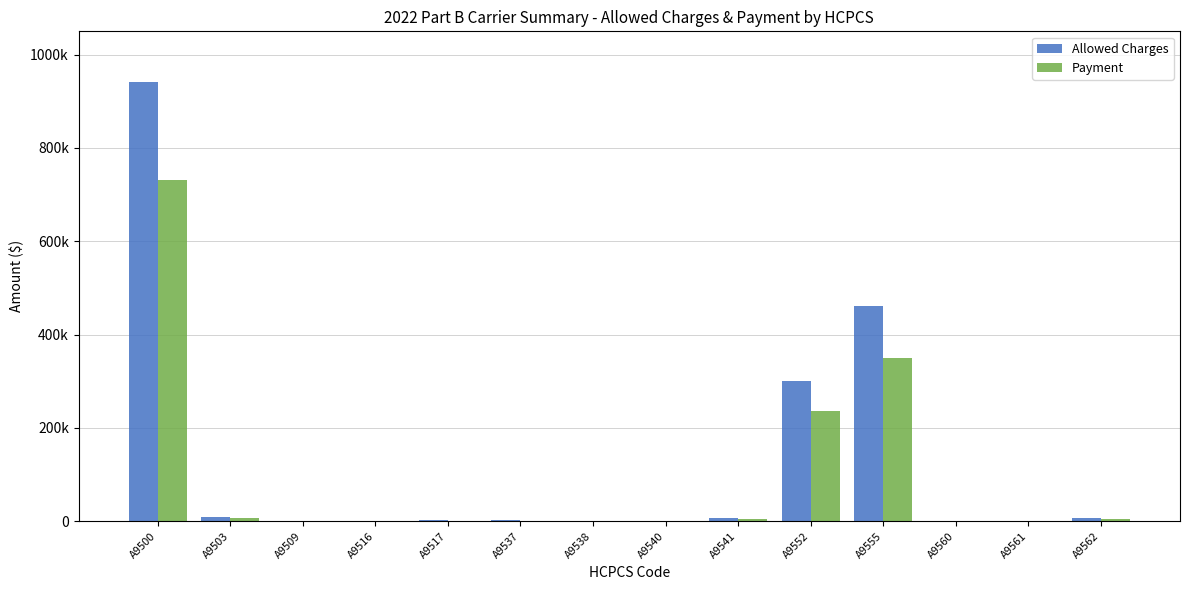

What value does the Payment series have at A9537?

1593.5